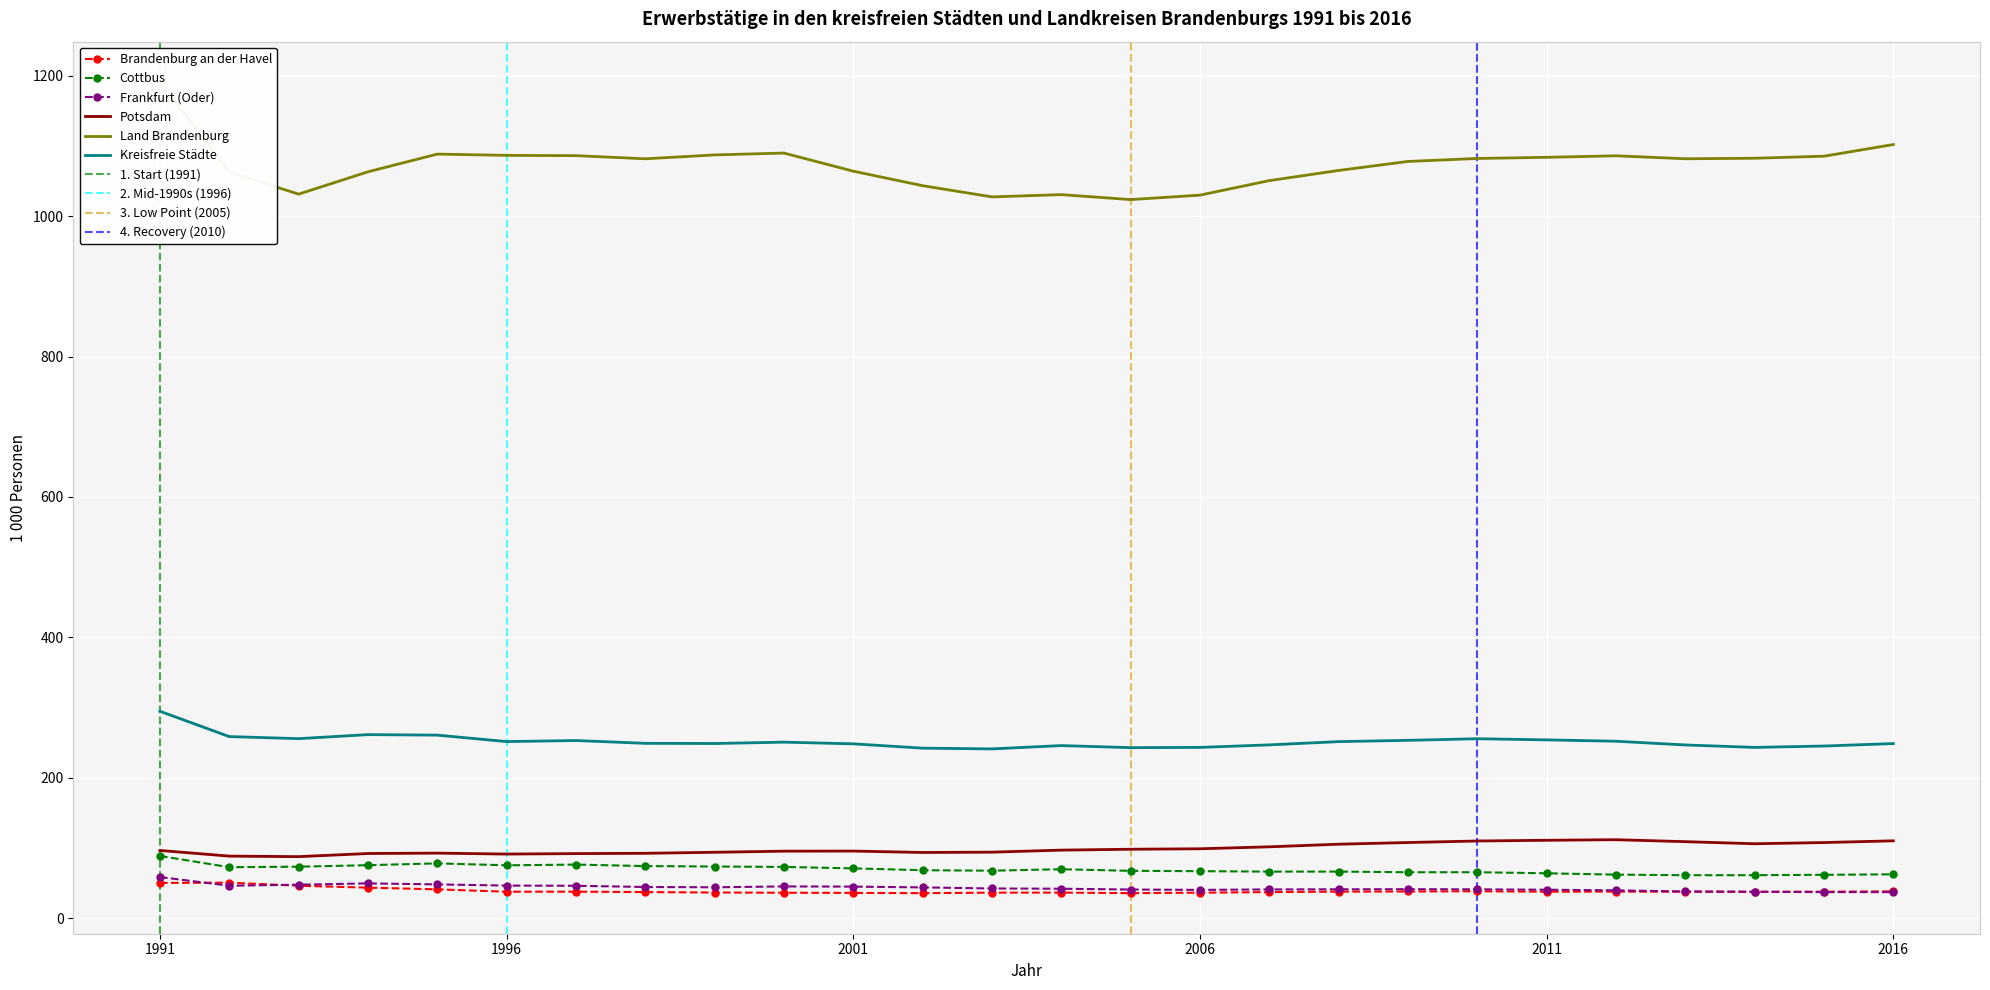

True or false: Land Brandenburg and Frankfurt (Oder) intersect in this chart.

False